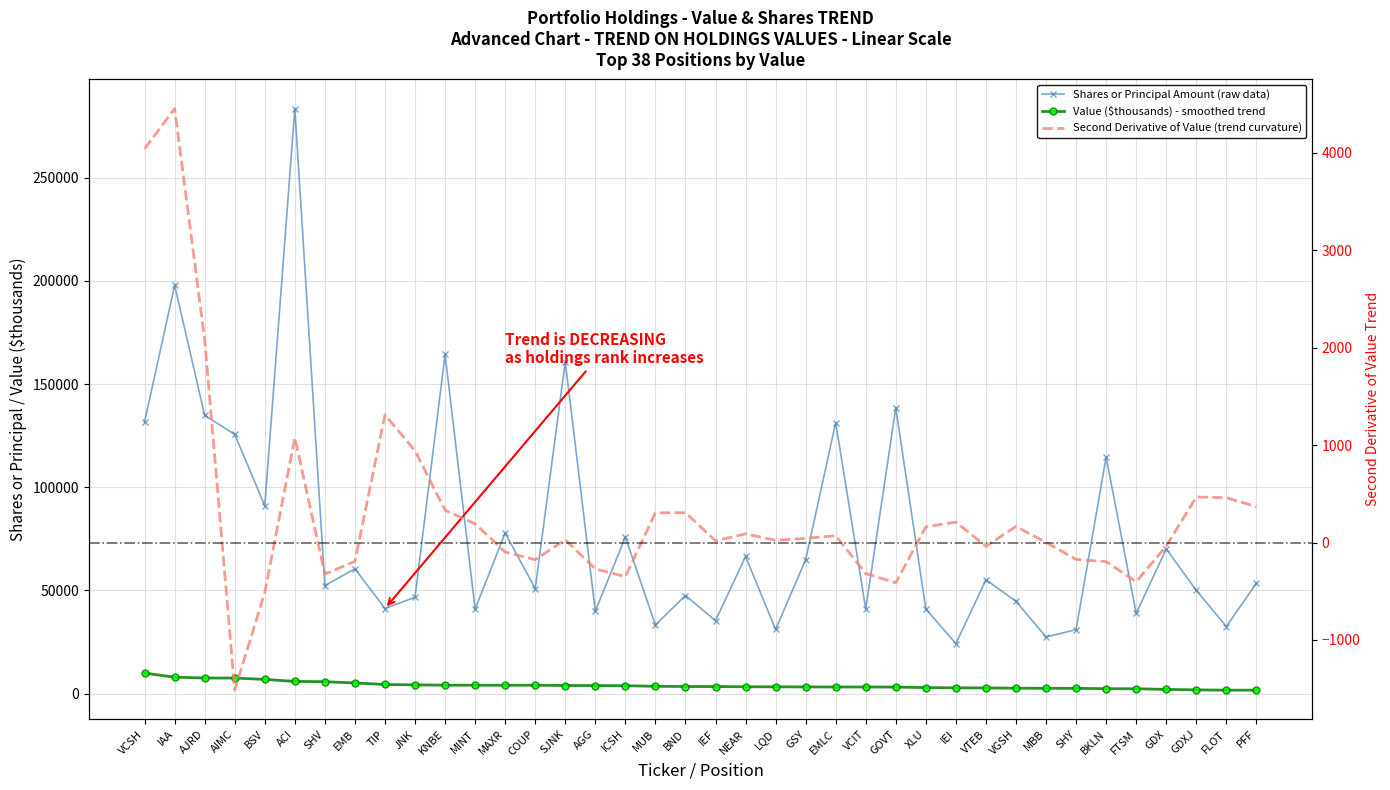

Does the chart have visible grid lines?

Yes